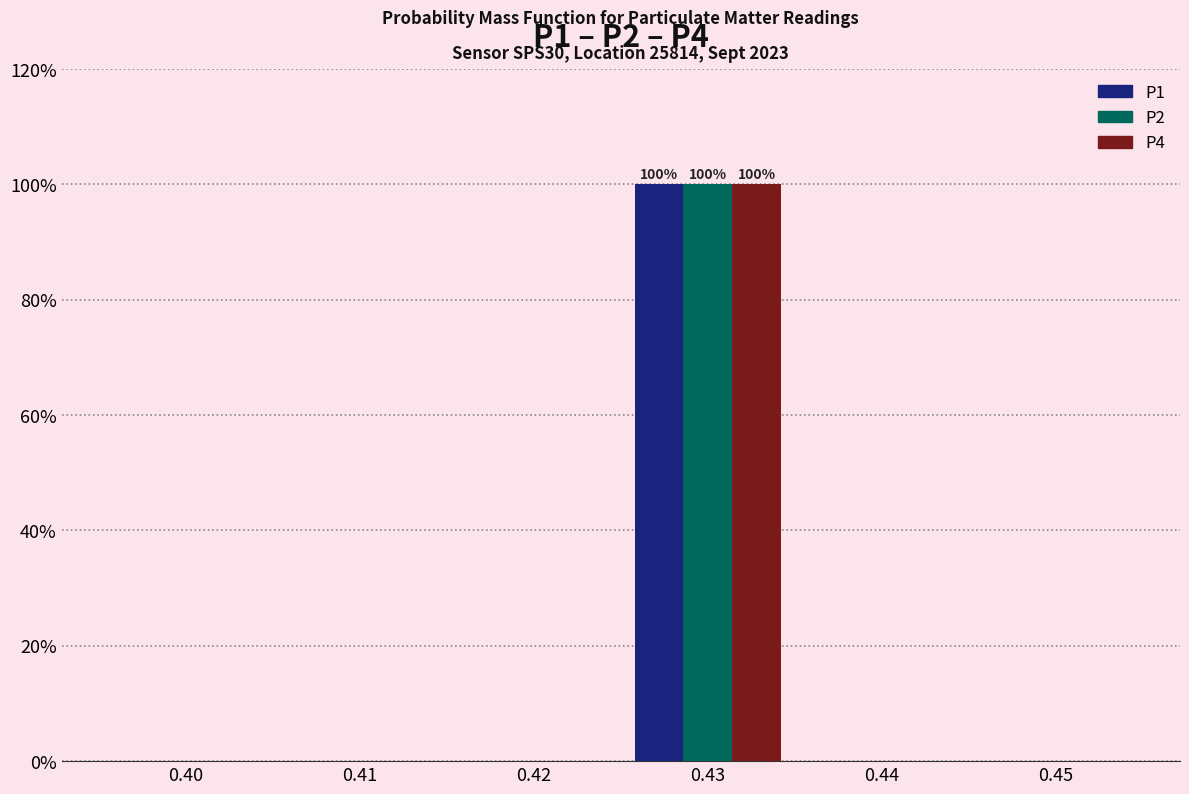

Reading left to right, list all the values displayed in this chart.

P1: 0.40=0	0.41=0	0.42=0	0.43=100	0.44=0	0.45=0
P2: 0.40=0	0.41=0	0.42=0	0.43=100	0.44=0	0.45=0
P4: 0.40=0	0.41=0	0.42=0	0.43=100	0.44=0	0.45=0